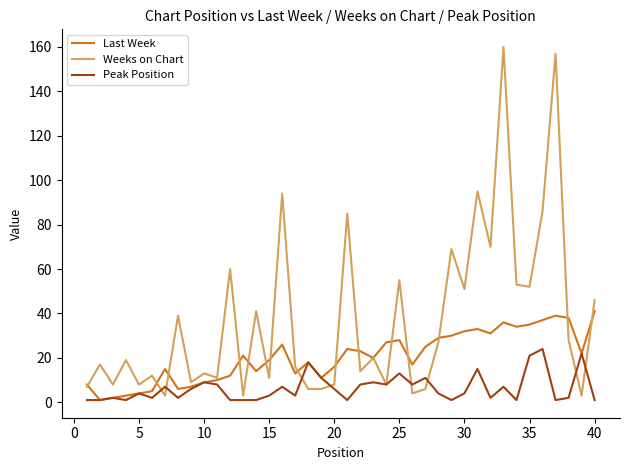

What is the maximum value shown in the chart?

160